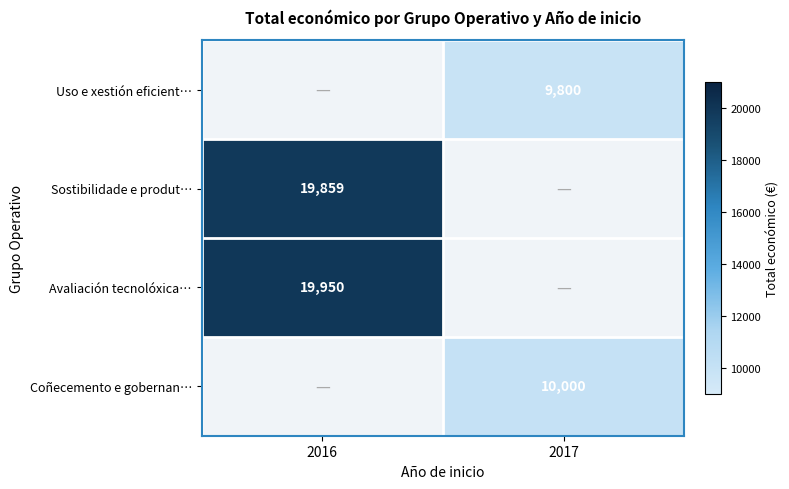

Is it true that Sostibilidade e produt… equals 12033 at 2016?

False